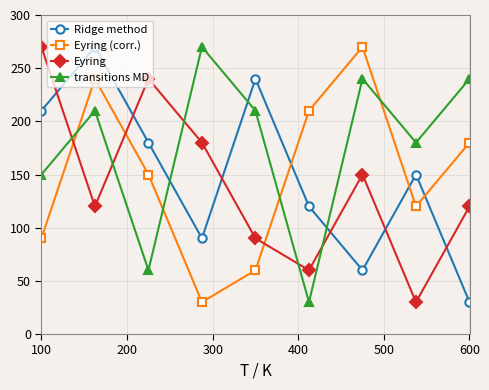

What are all the series names shown in the legend?

Ridge method, Eyring (corr.), Eyring, transitions MD